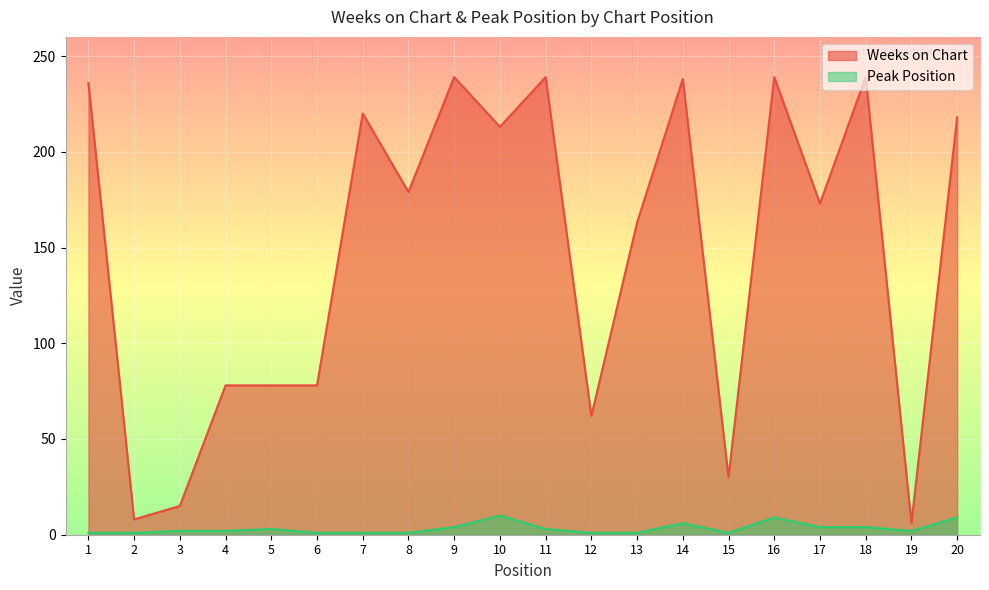

Which series has the largest range (max minus min)?

Weeks on Chart